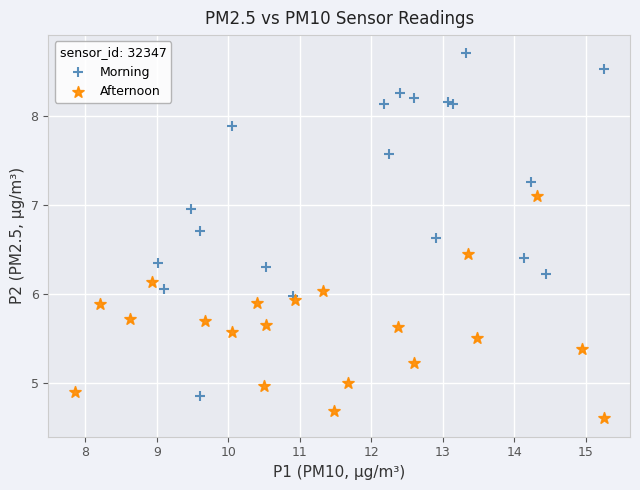

Which series contains the highest Y value?

Morning